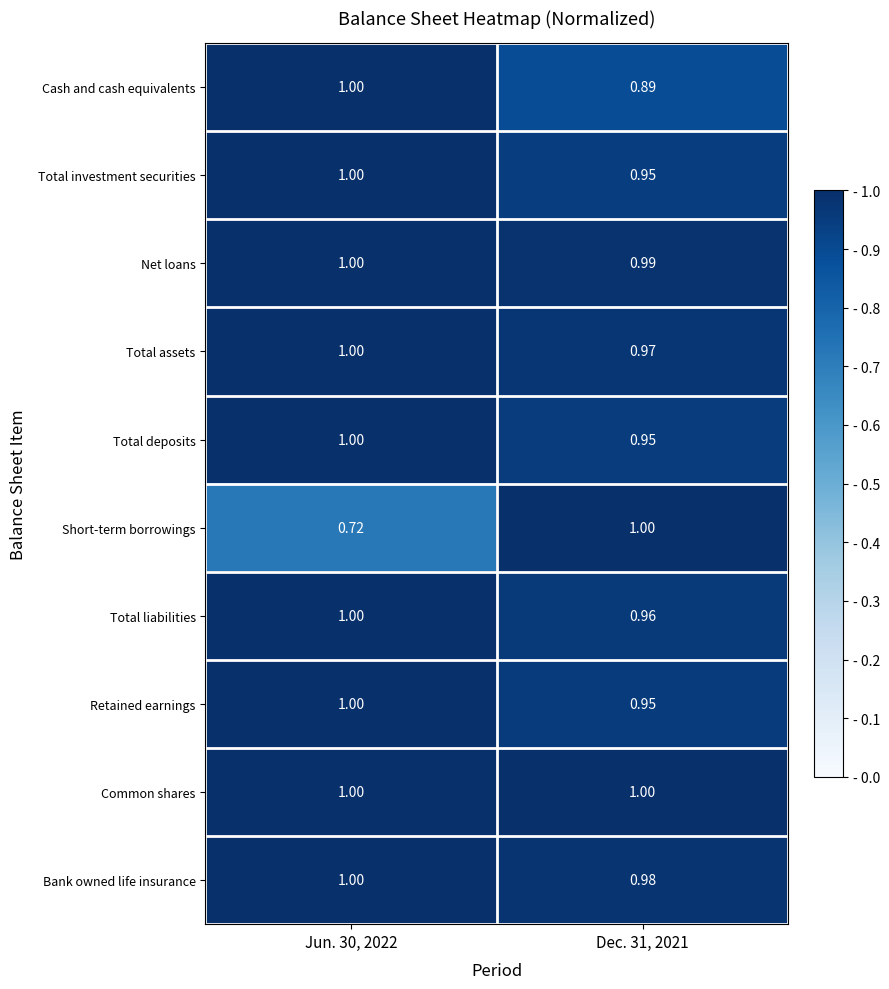

Which series has the largest total across all categories?

Common shares